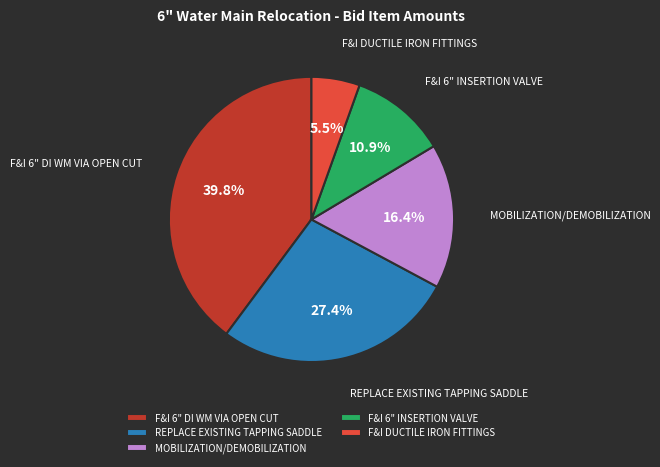

Is there any slice that represents more than half of the pie?

No